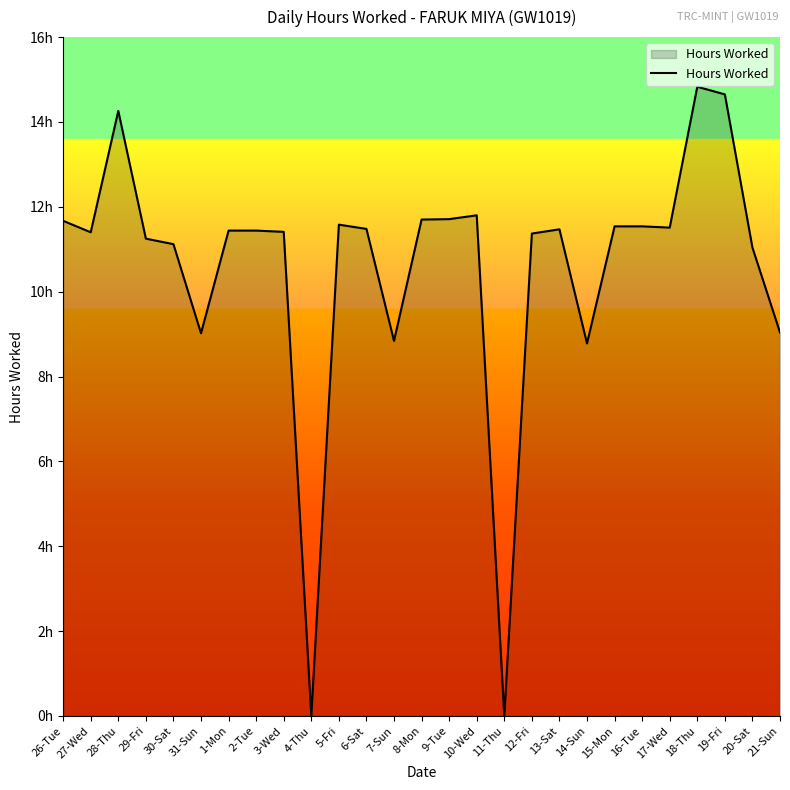

What is the label of the 6th point from the left?

31-Sun